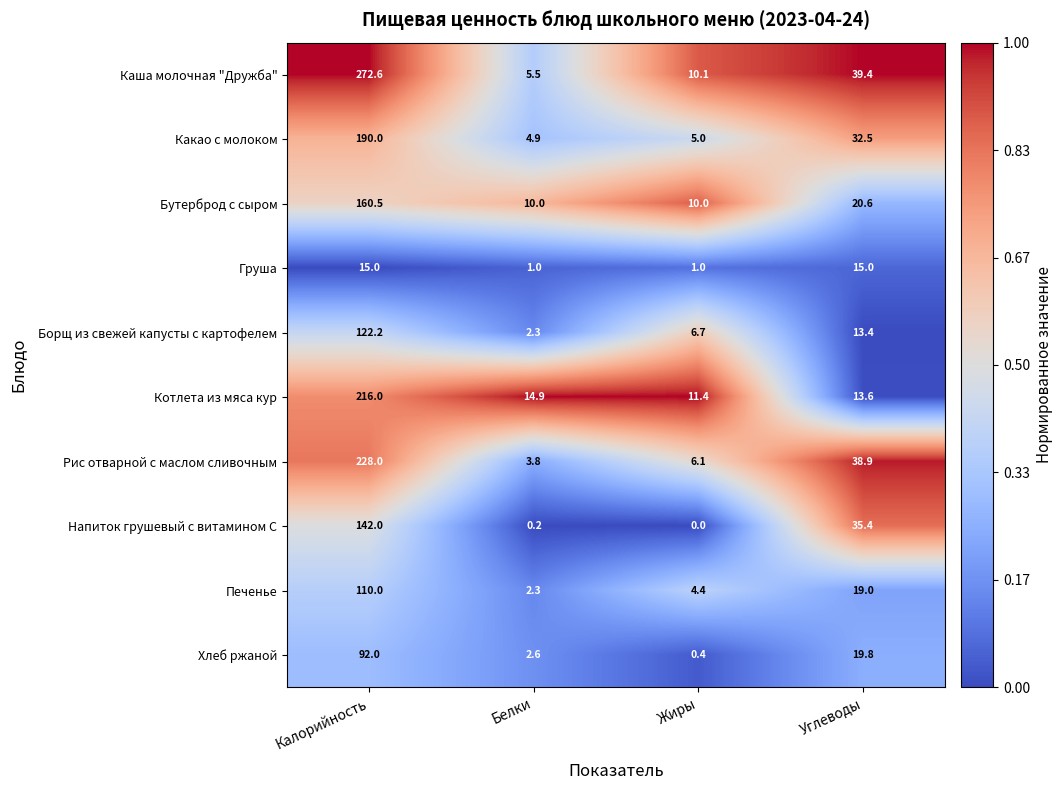

What is the spread (max minus min) of values at Углеводы?

26.0